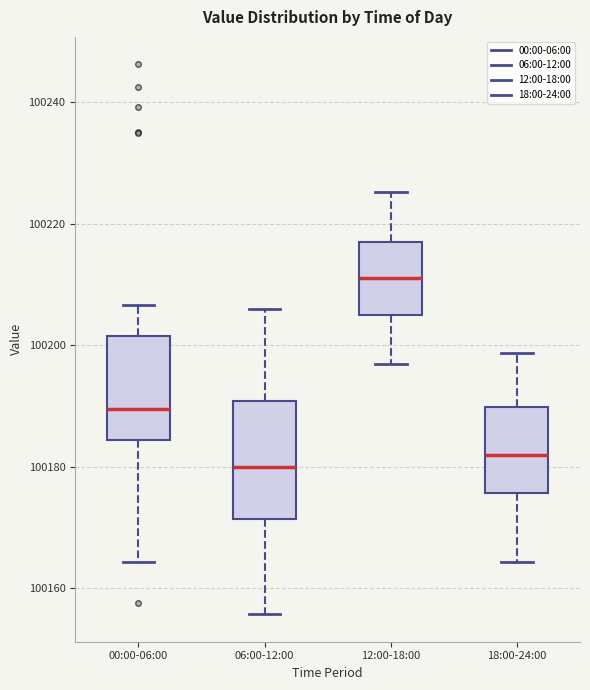

Reading left to right, read every box against the y-axis: the position of its median line, the range the box covers, and the ends of its whiskers. The values are not printed on the chart, so give them approximately, as read against the axis.

00:00-06:00: median 100190, box 100184 to 100202, whiskers 100164 to 100206
06:00-12:00: median 100180, box 100172 to 100190, whiskers 100156 to 100206
12:00-18:00: median 100212, box 100204 to 100216, whiskers 100196 to 100226
18:00-24:00: median 100182, box 100176 to 100190, whiskers 100164 to 100198